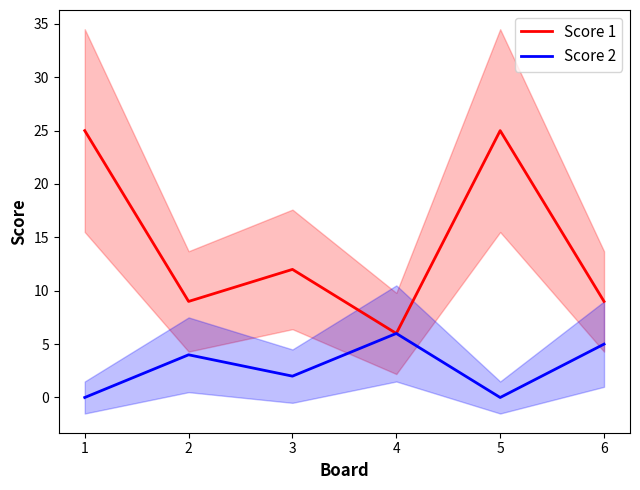

Where is the first local maximum for Score 2?

2